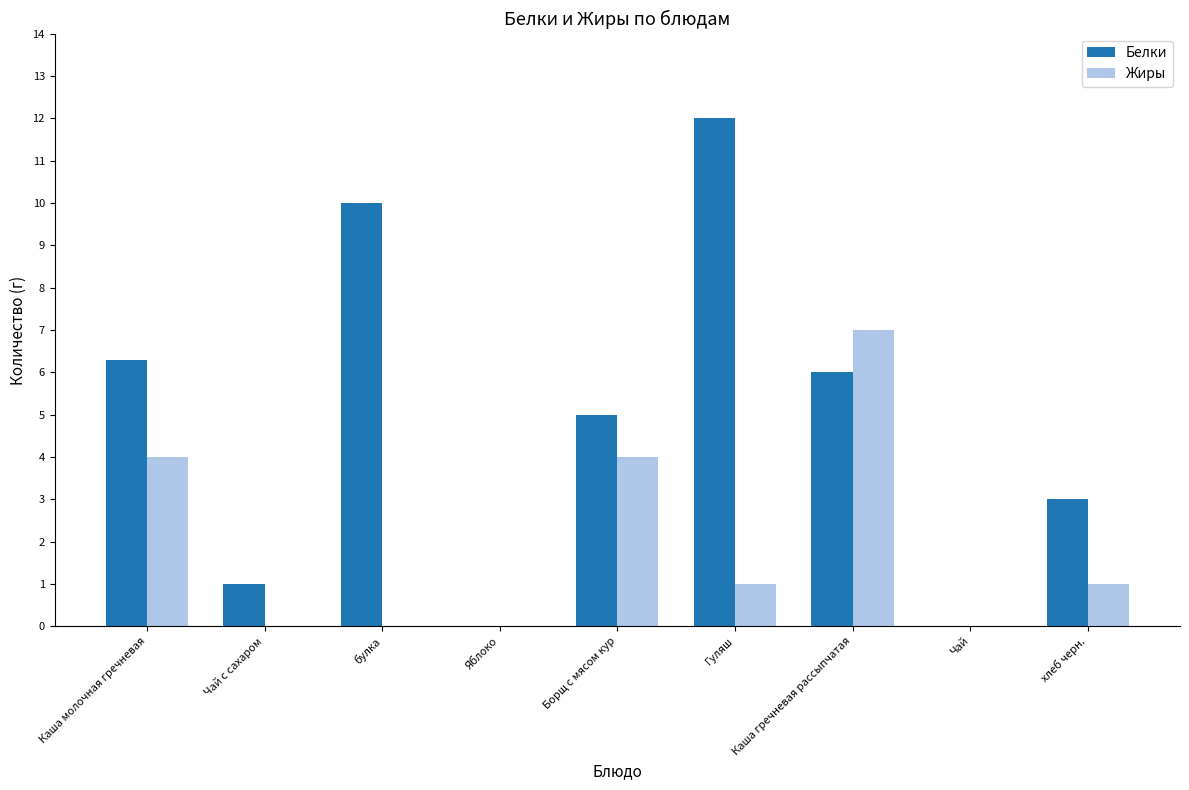

Which series has the widest spread of values?

Белки